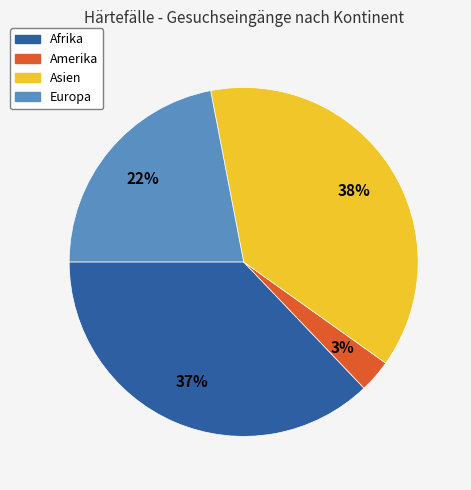

To the nearest percent, what is the difference between the largest and smallest slice percentages?

35%